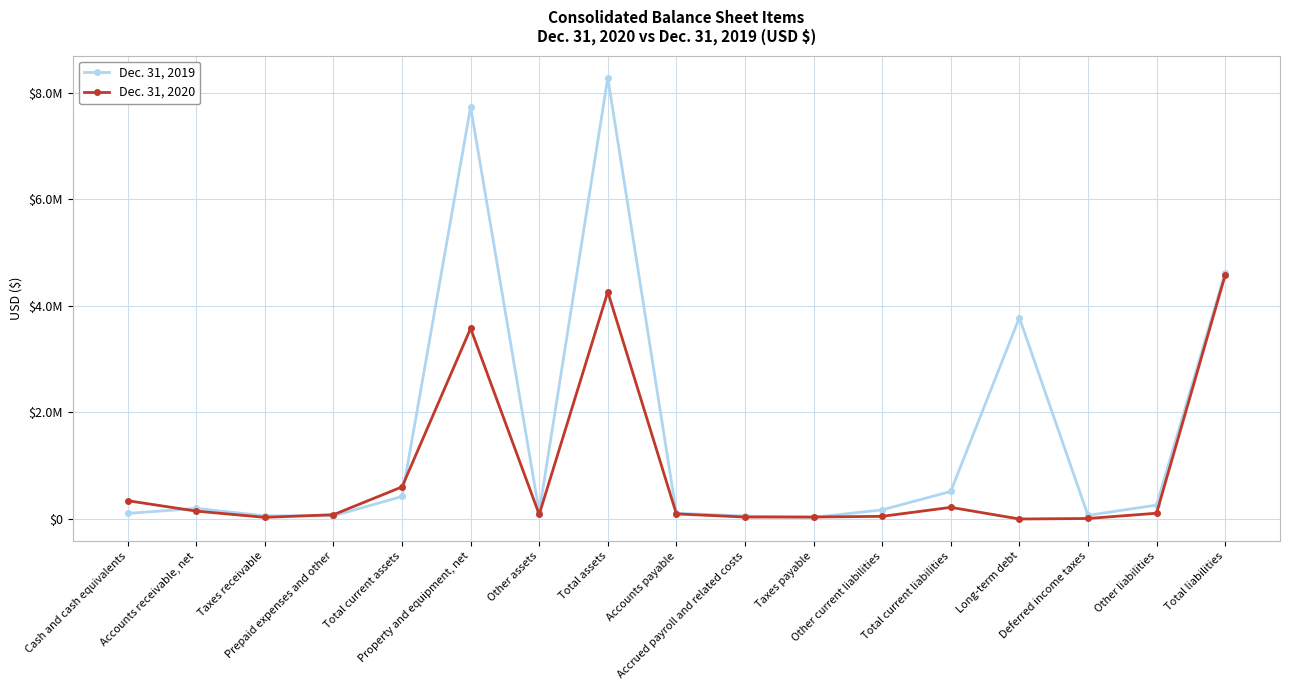

Does the chart have visible grid lines?

Yes